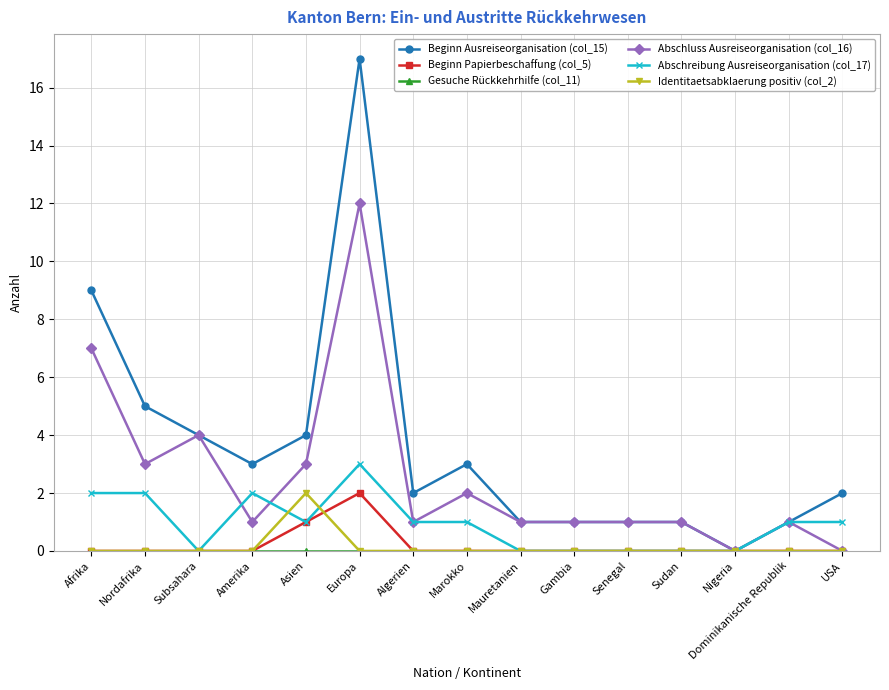

Which series has the largest total across all categories?

Beginn Ausreiseorganisation (col_15)